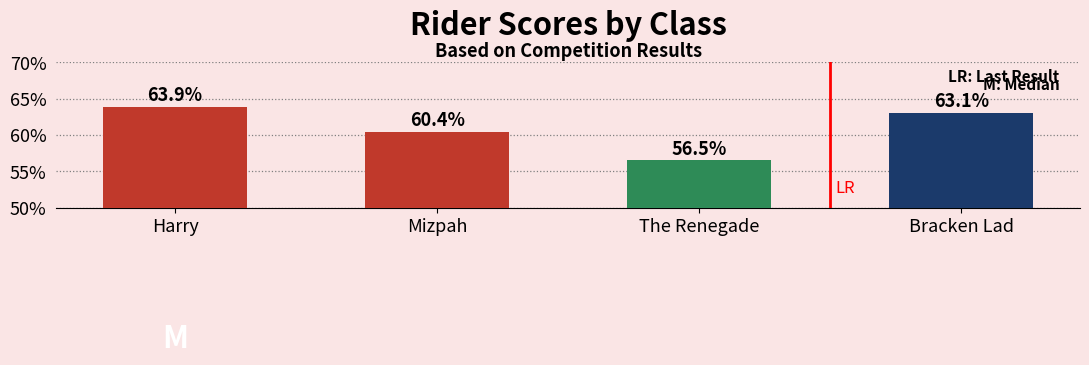

List the labels in order of value, smallest first.

The Renegade, Mizpah, Bracken Lad, Harry